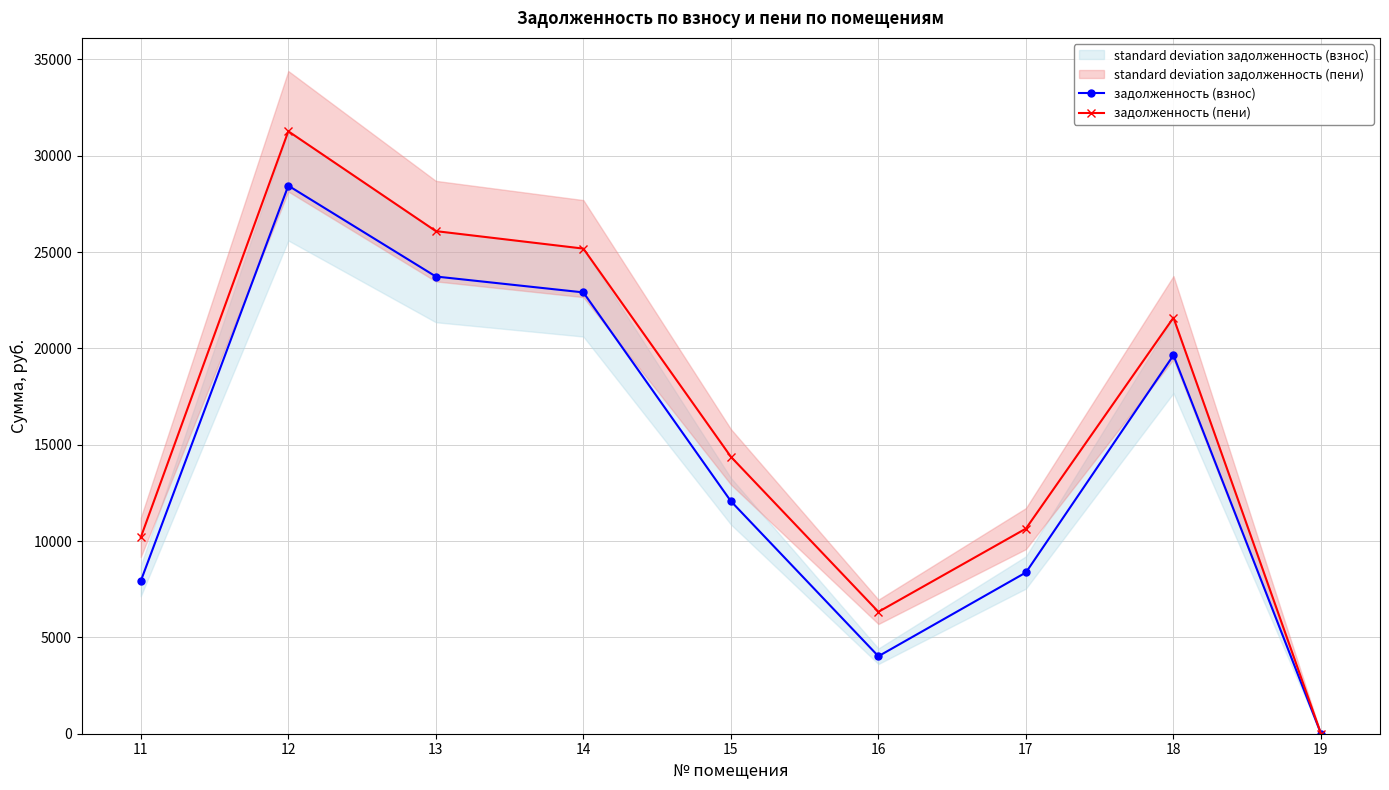

True or false: задолженность (пени) and задолженность (взнос) intersect in this chart.

False